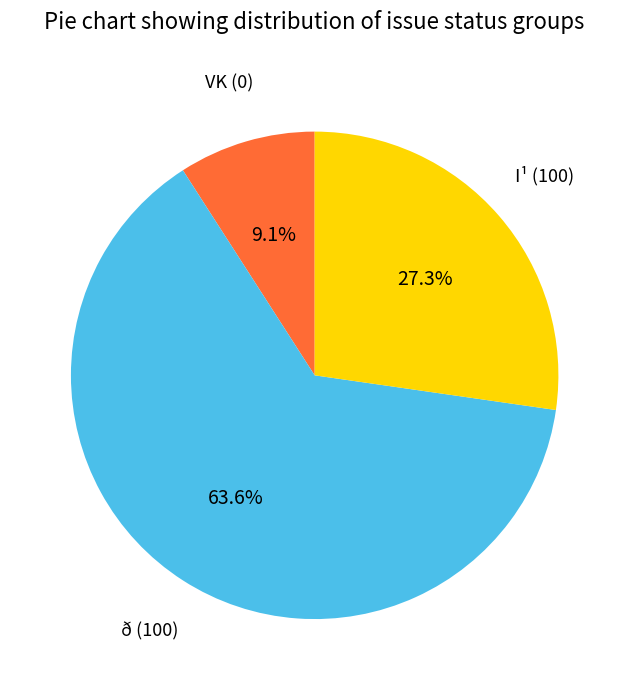

Is there any slice that represents more than half of the pie?

Yes